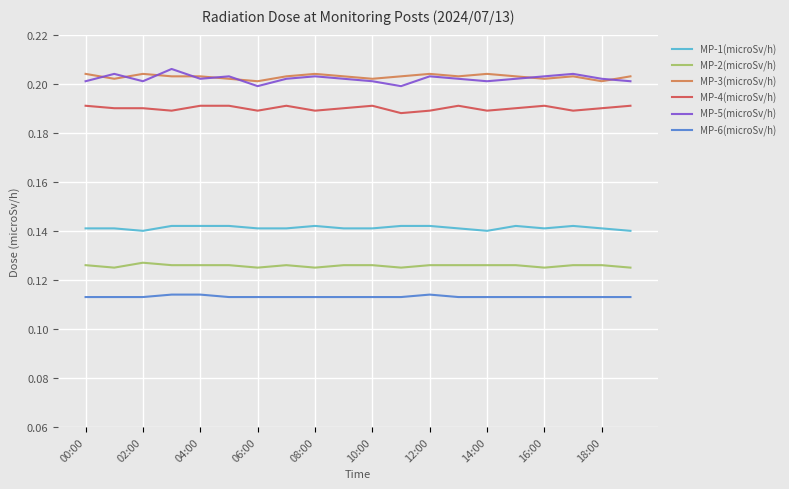

True or false: MP-4(microSv/h) and MP-6(microSv/h) cross at least once.

False